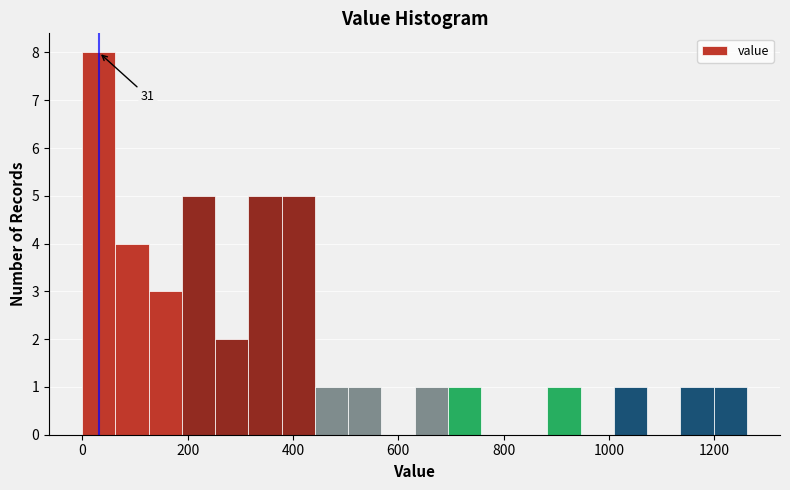

Around what value on the x-axis is the tallest bar? Give the approximate position of its centre, as read against the axis.

40